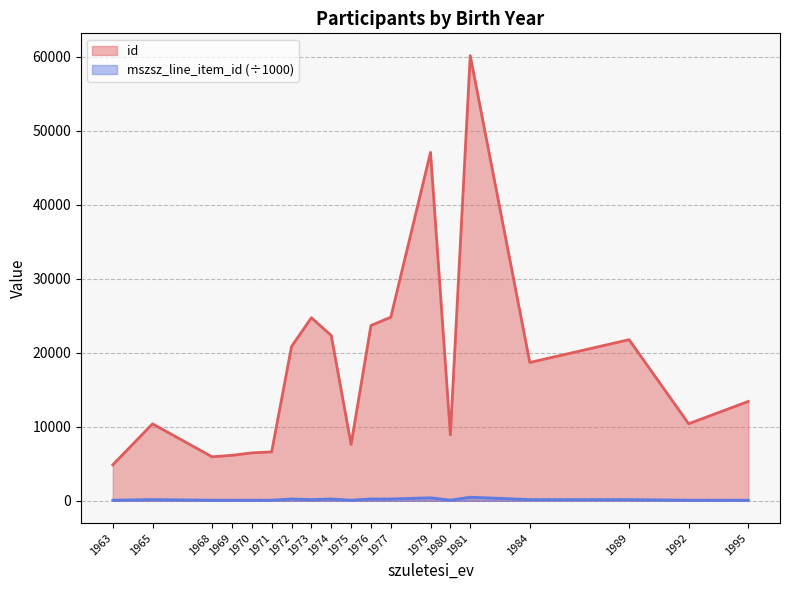

What is the total value across all series at 1977?

25053.6